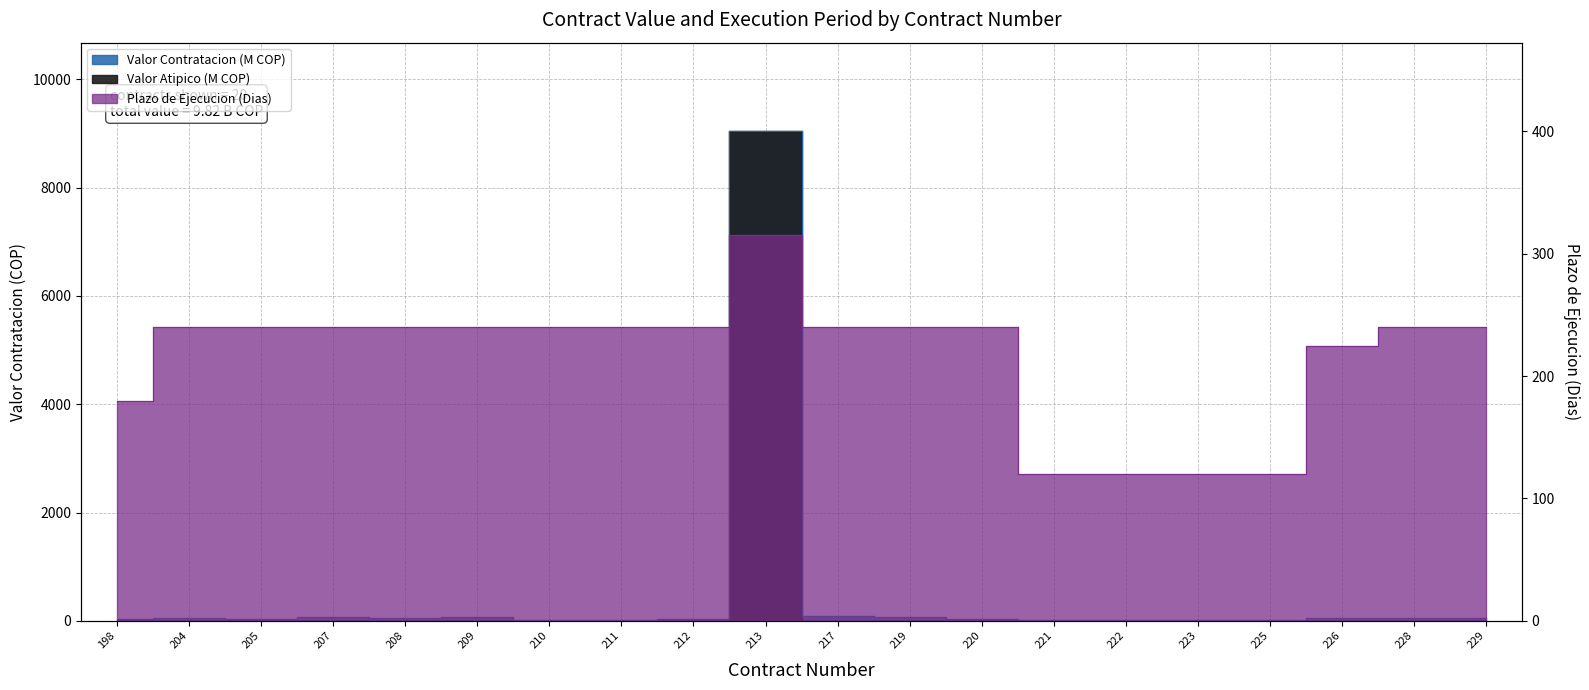

In Plazo Ejecucion (Dias), how many points are higher than both neighbors (excluding endpoints)?

1